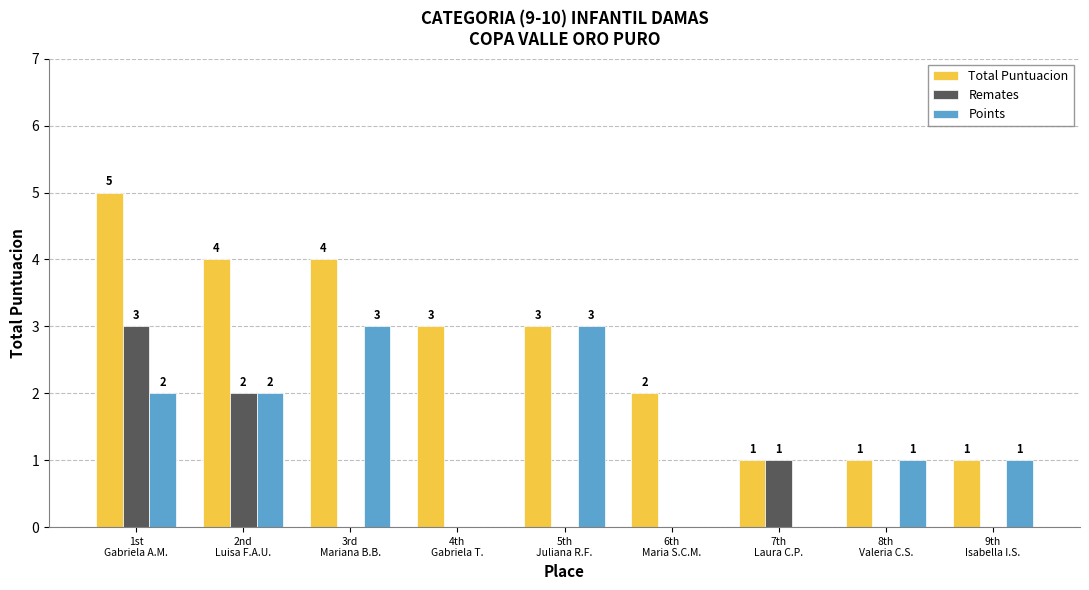

Which series has the largest total across all categories?

Total Puntuacion